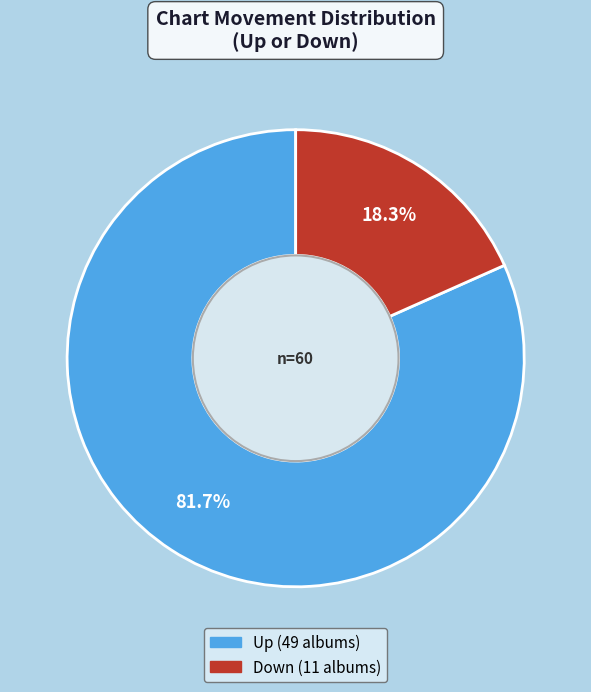

Does any single category account for the majority?

Yes